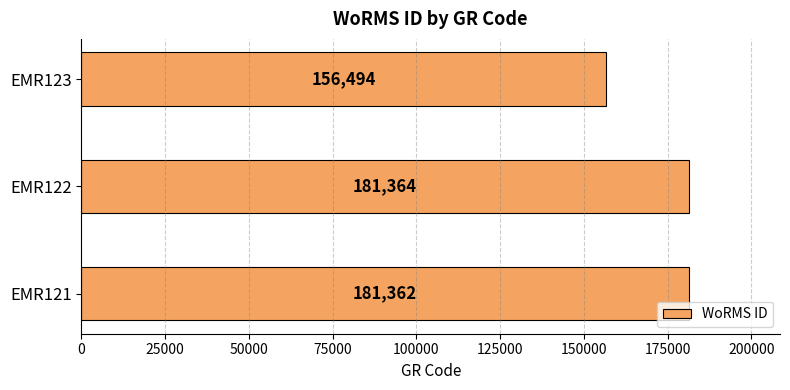

Is it true that the value at EMR122 is 109937?

False